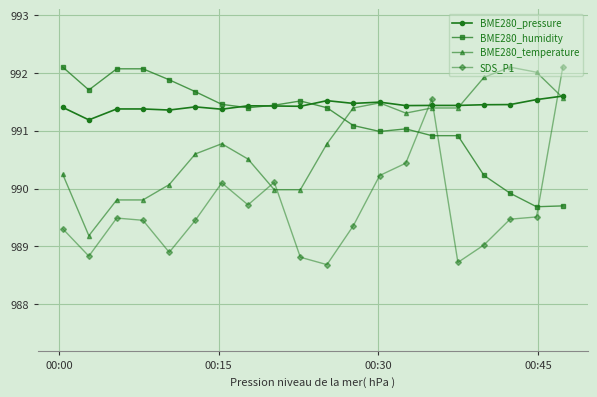

What is the value of the BME280_pressure point at the 9th from the left?

991.4